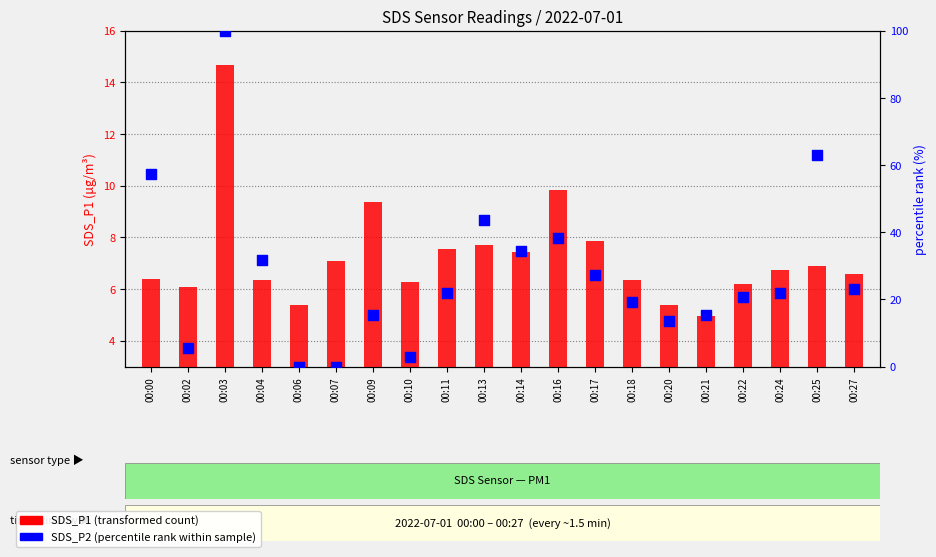

Which series reaches the maximum Y coordinate?

SDS_P2 (percentile rank within sample)